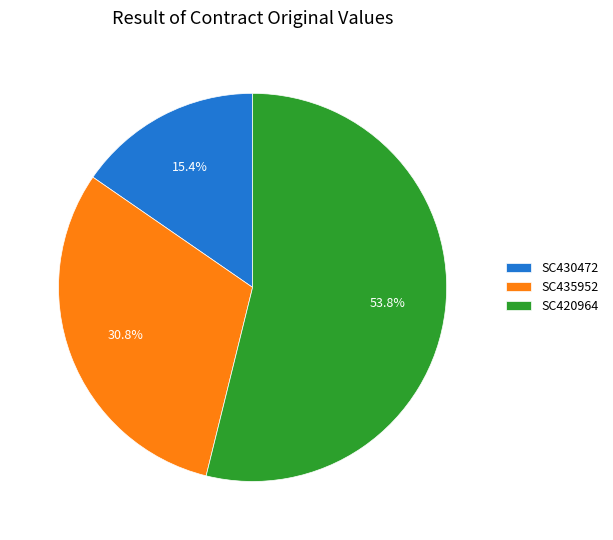

How many slices are in this pie chart?

3